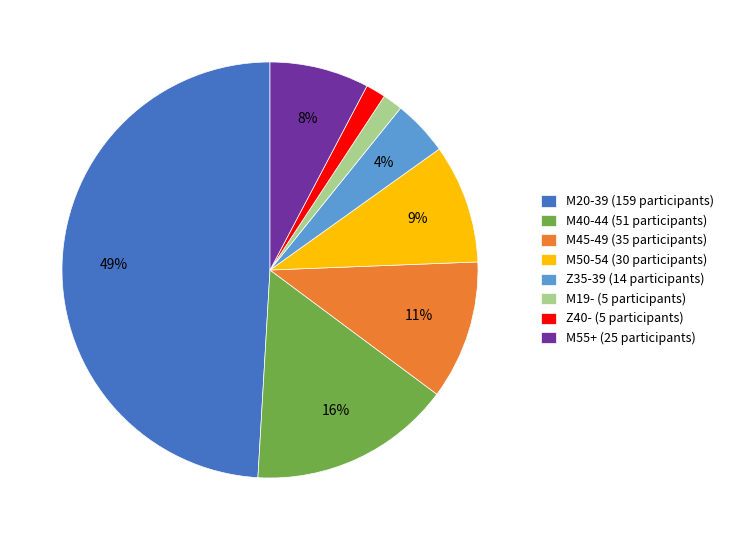

Is the sum of M19- and Z35-39 greater than half?

No